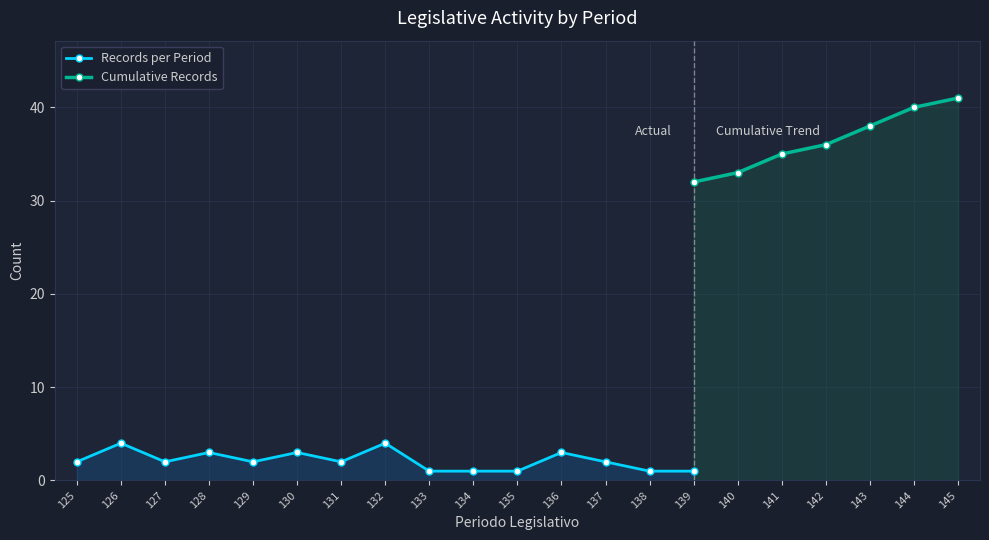

Reading right to left, list all the values displayed in this chart.

Records per Period: 145=1	144=2	143=2	142=1	141=2	140=1	139=1	138=1	137=2	136=3	135=1	134=1	133=1	132=4	131=2	130=3	129=2	128=3	127=2	126=4	125=2
Cumulative Records: 145=41	144=40	143=38	142=36	141=35	140=33	139=32	138=31	137=30	136=28	135=25	134=24	133=23	132=22	131=18	130=16	129=13	128=11	127=8	126=6	125=2